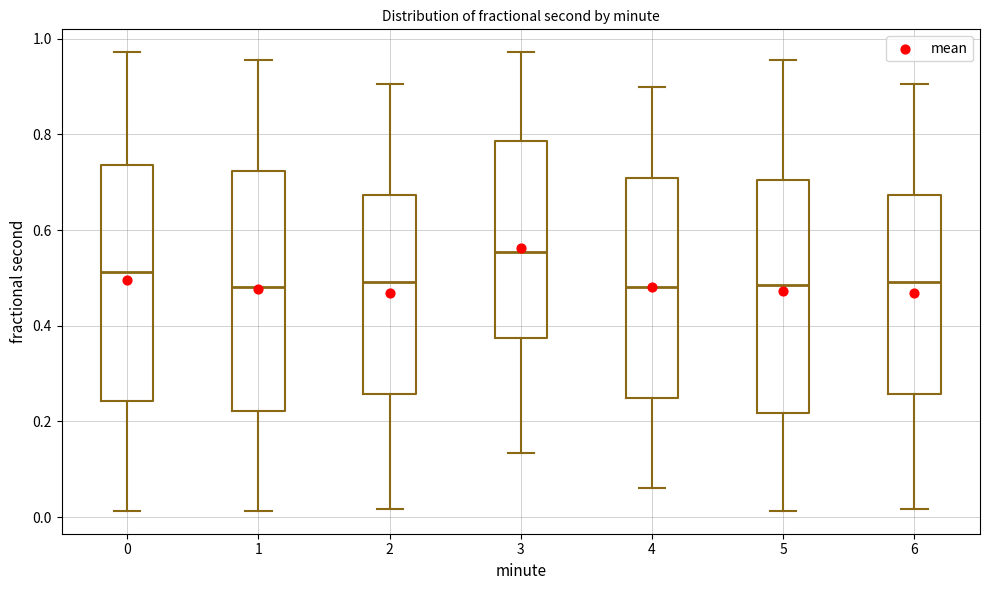

Where does the median line of the box at x = 2 sit on the y-axis? The values are not printed on the chart, so give them approximately, as read against the axis.

0.50